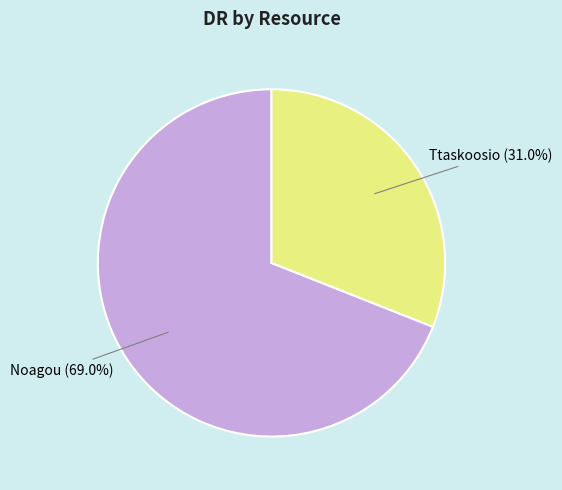

Is there any slice that represents more than half of the pie?

Yes